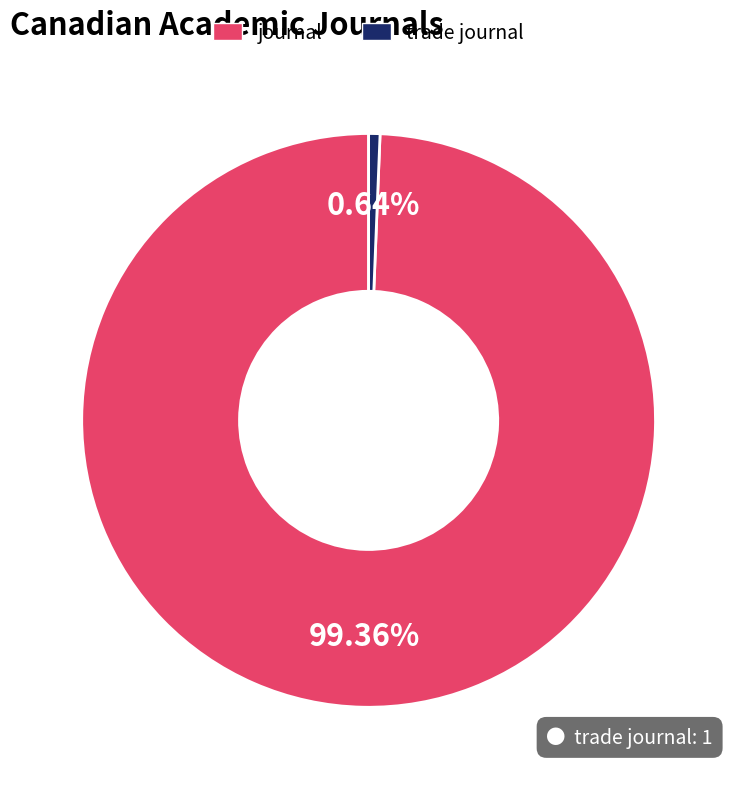

To the nearest percent, what is the difference between the largest and smallest slice percentages?

99%